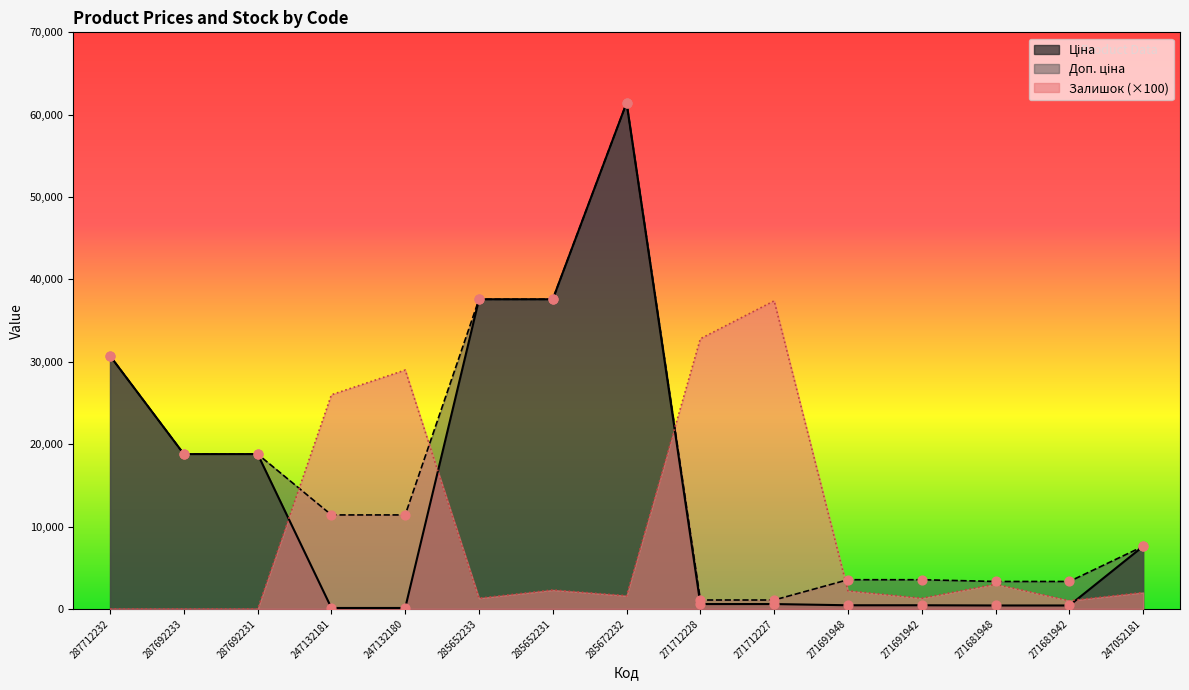

What are all the series names shown in the legend?

Ціна, Доп. ціна, Залишок